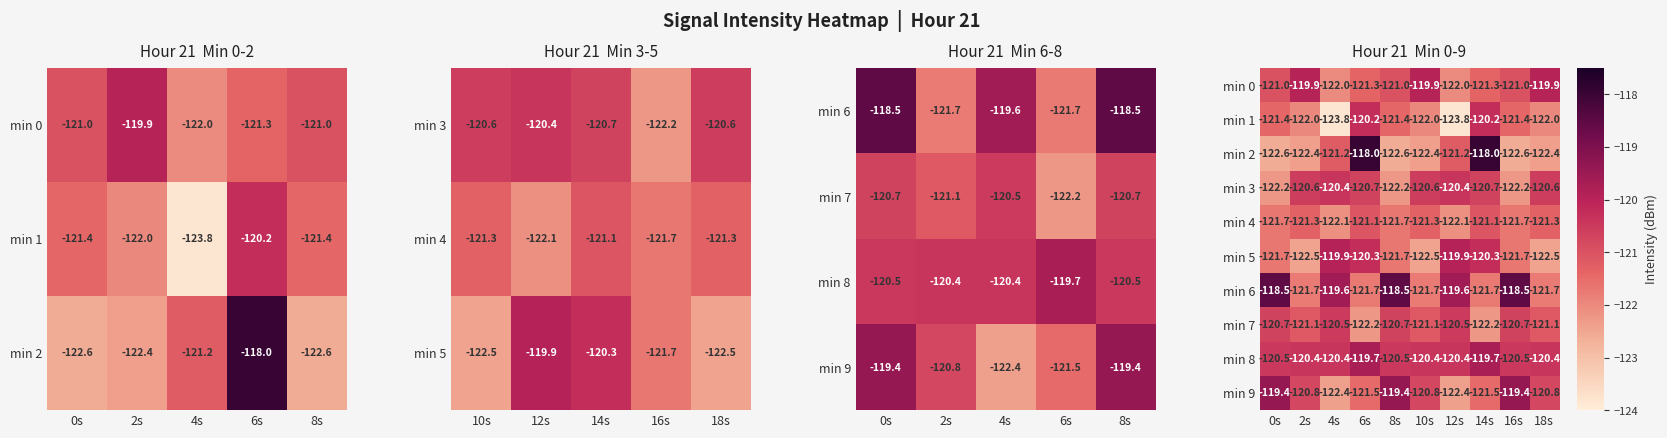

Which has a higher value, 0s or 16s?

0s